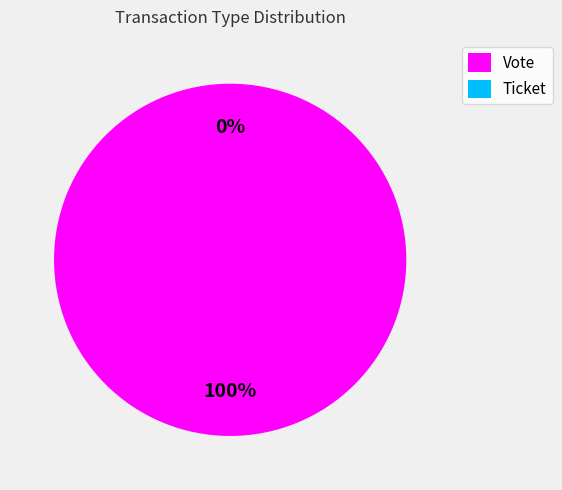

True or false: Ticket accounts for 0% of the total.

True